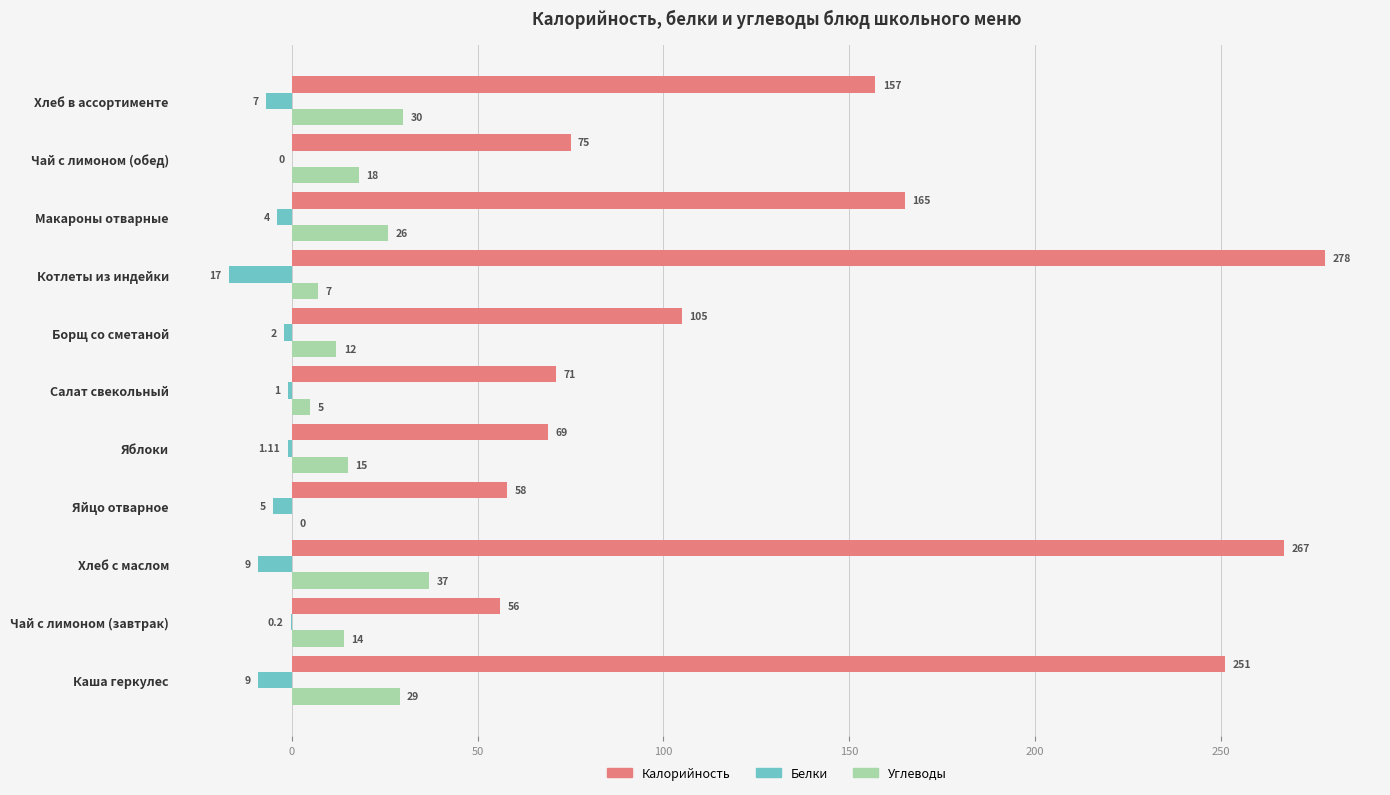

Between Котлеты из индейки and Хлеб в ассортименте, which series saw the biggest shift?

Калорийность